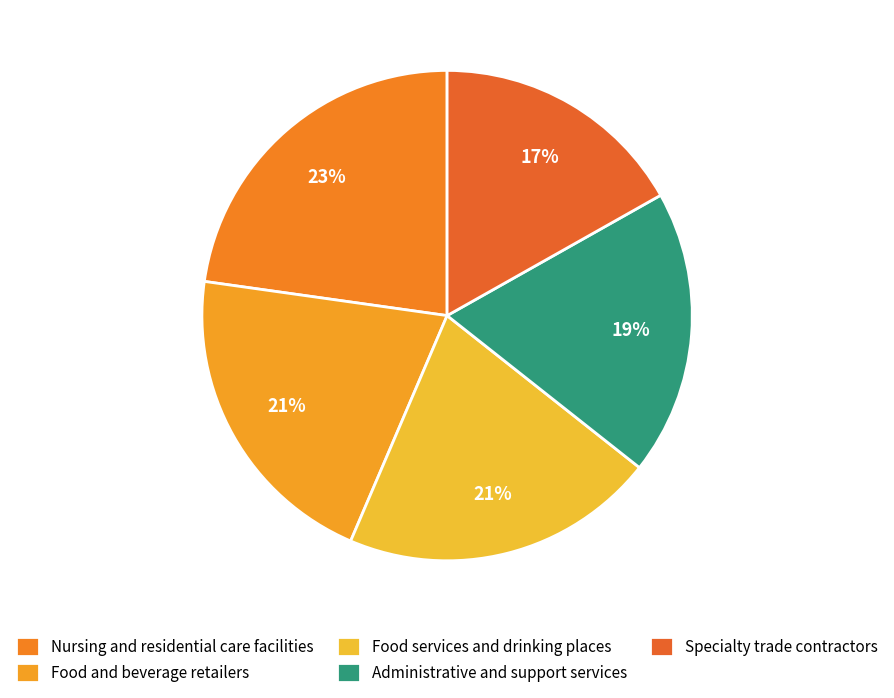

How many slices are in this pie chart?

5